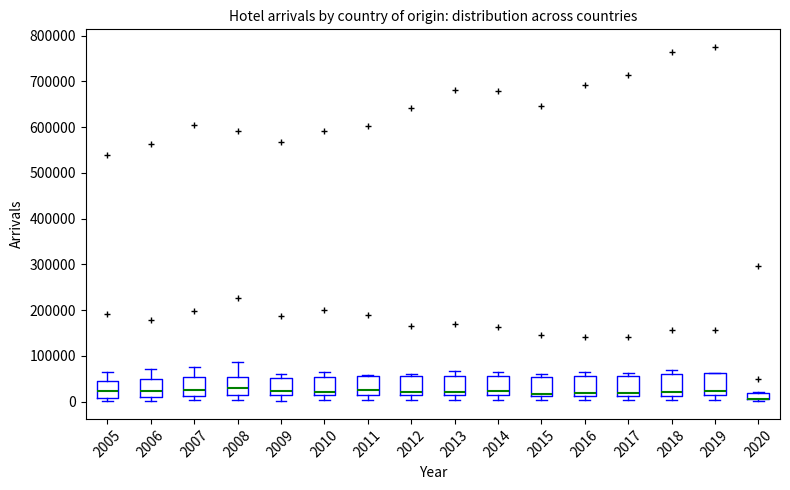

Where is the lower edge of the box at x = 2019 on the y-axis? The values are not printed on the chart, so give them approximately, as read against the axis.

10000